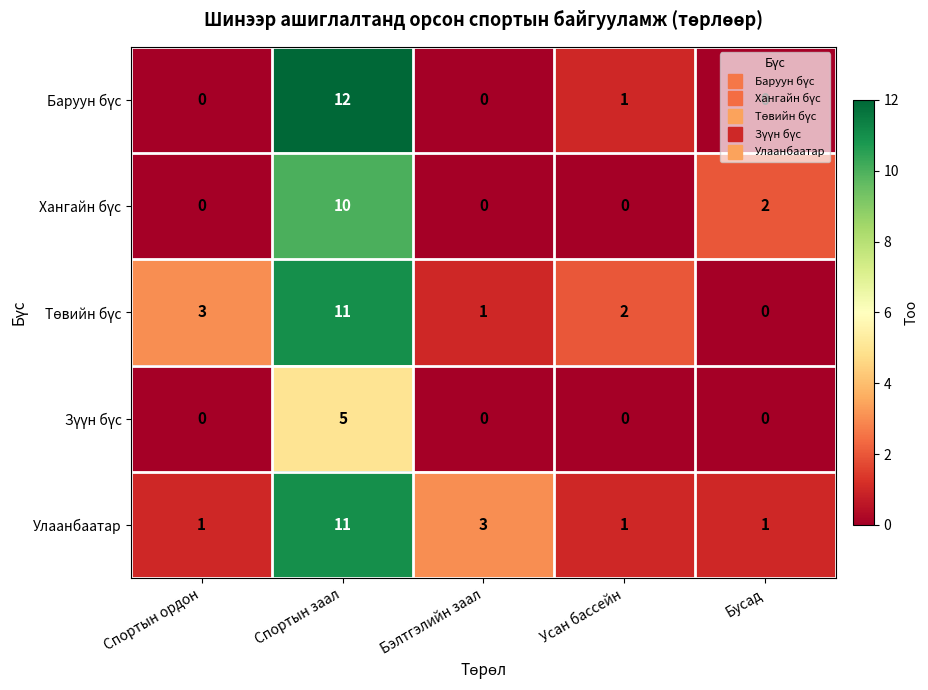

What is the sum of the Улаанбаатар values at Усан бассейн and Бэлтгэлийн заал?

4